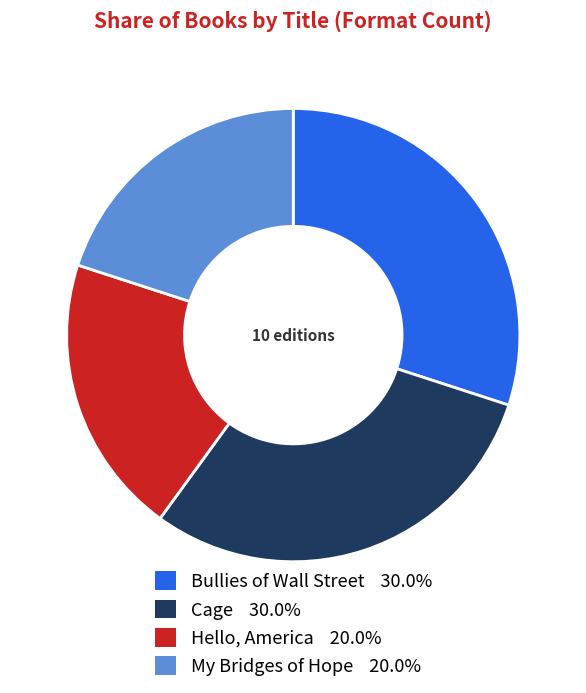

Approximately how many times larger is the value at Hello, America compared to Cage?

0.7